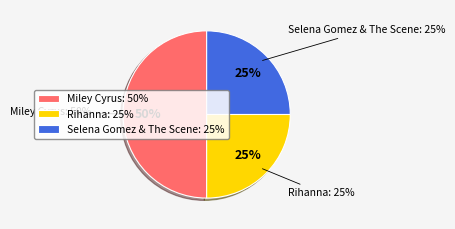

How many slices are in this pie chart?

3